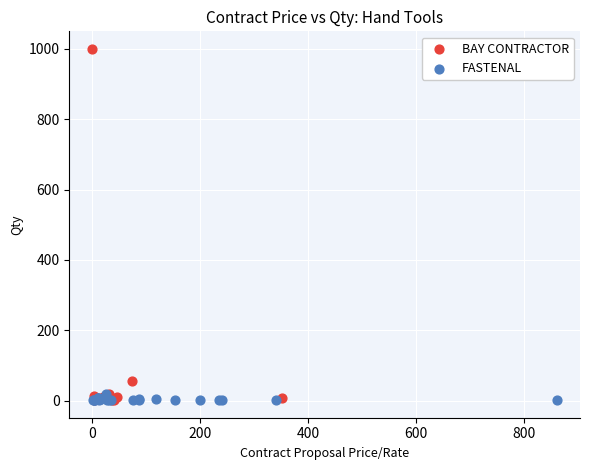

What are all the series names shown in the legend?

BAY CONTRACTOR, FASTENAL